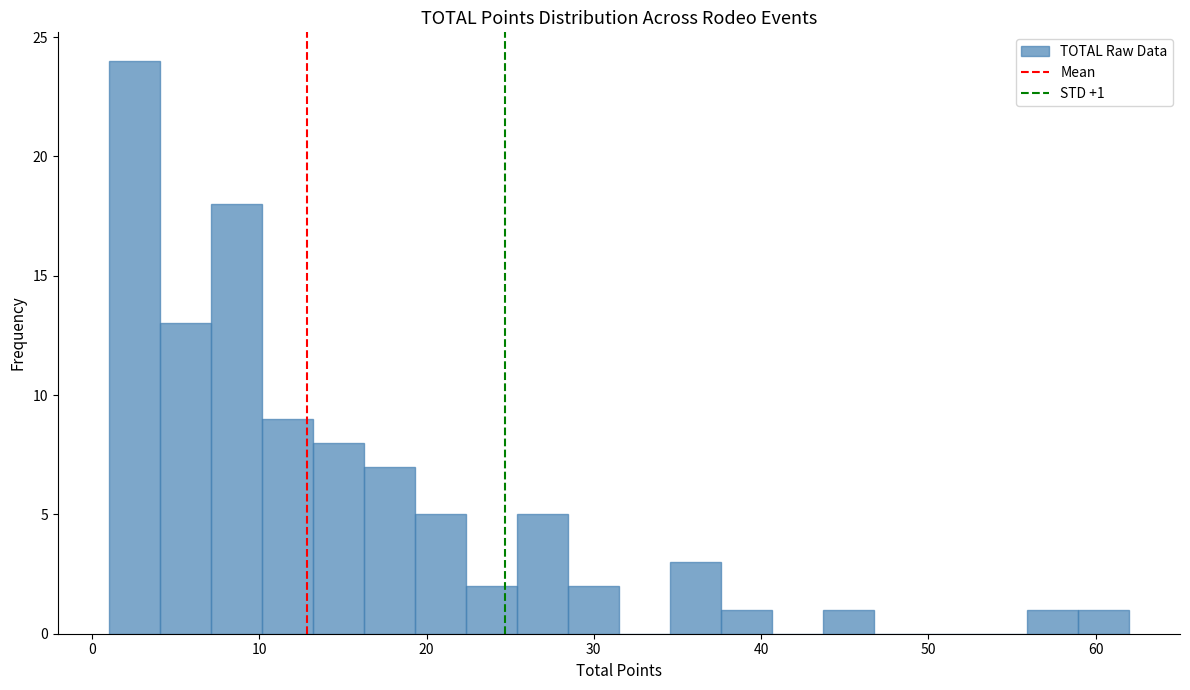

Around what value on the x-axis is the tallest bar? Give the approximate position of its centre, as read against the axis.

3